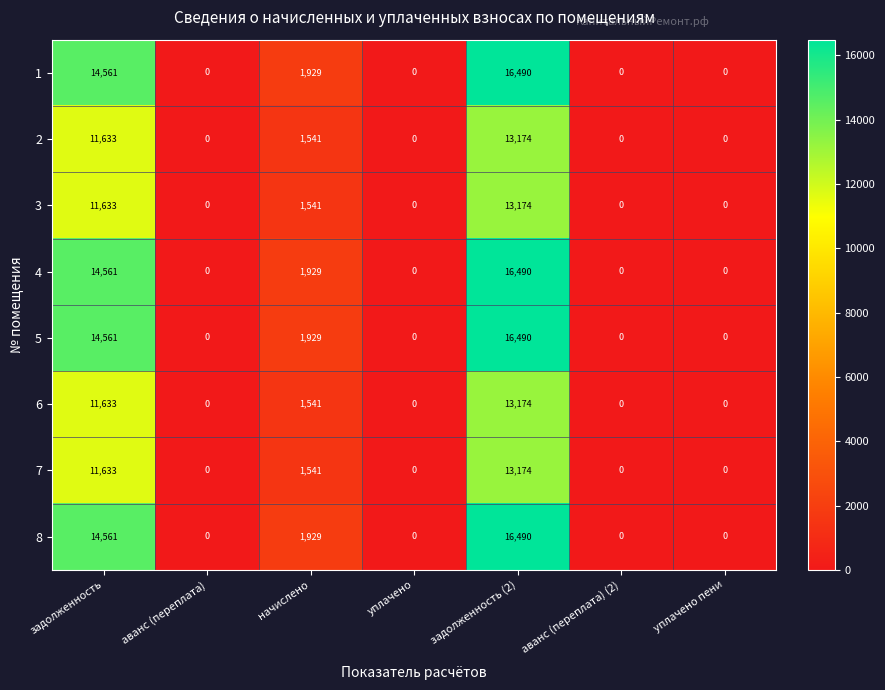

True or false: 5 has a value of 0 at уплачено.

True